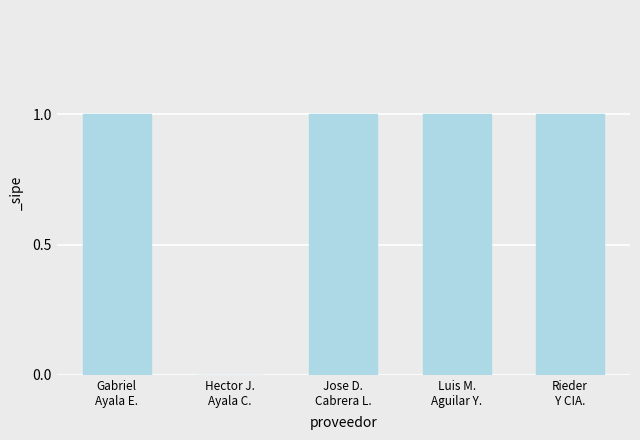

What is the sum of all values?

4